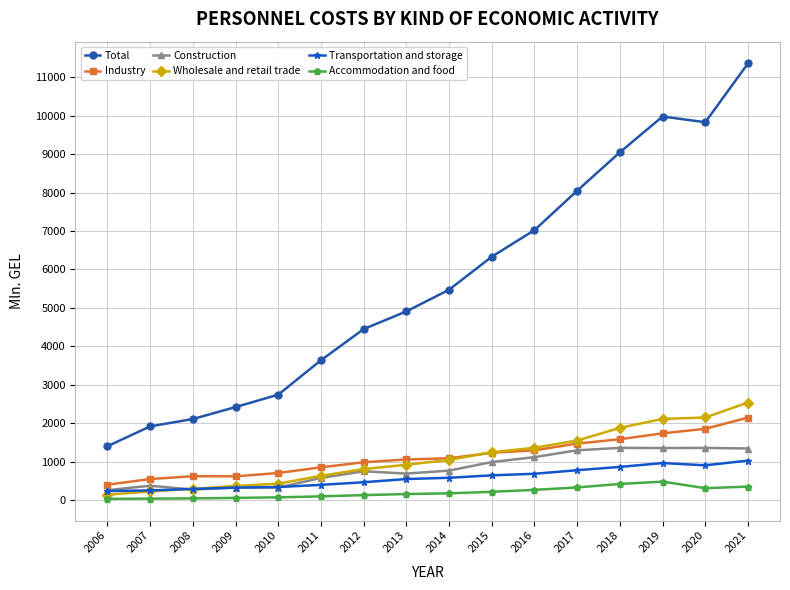

What is the greatest value displayed?

11357.8